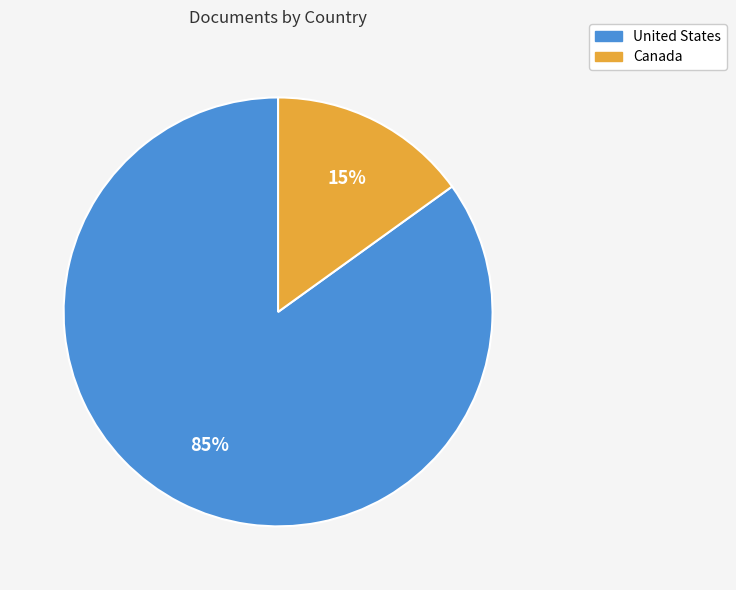

To the nearest percent, what portion does United States represent?

85%